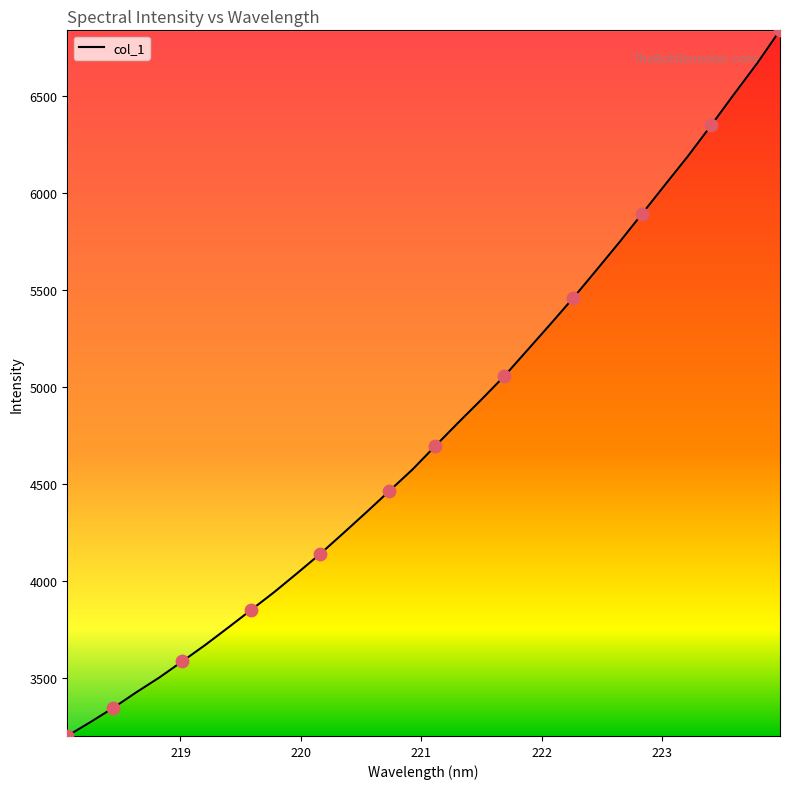

What is the maximum value shown in the chart?

6838.2